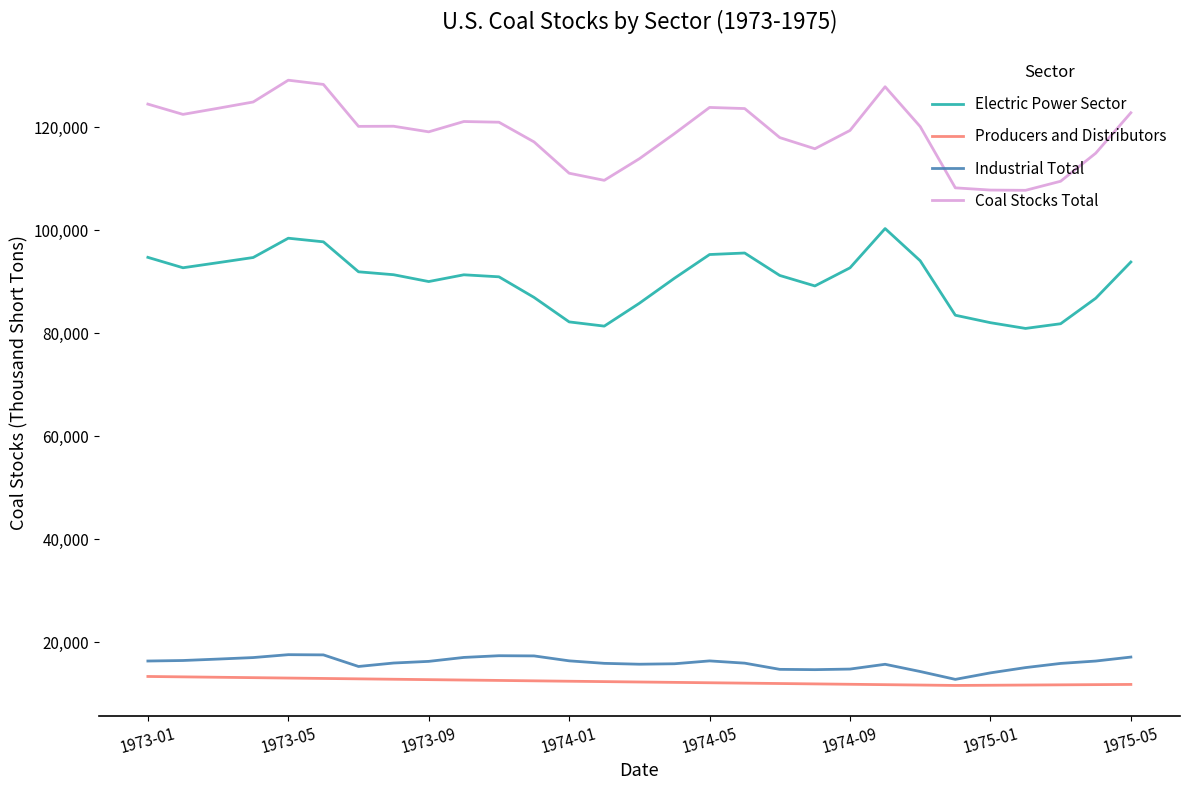

Which series has the largest total across all categories?

Coal Stocks Total